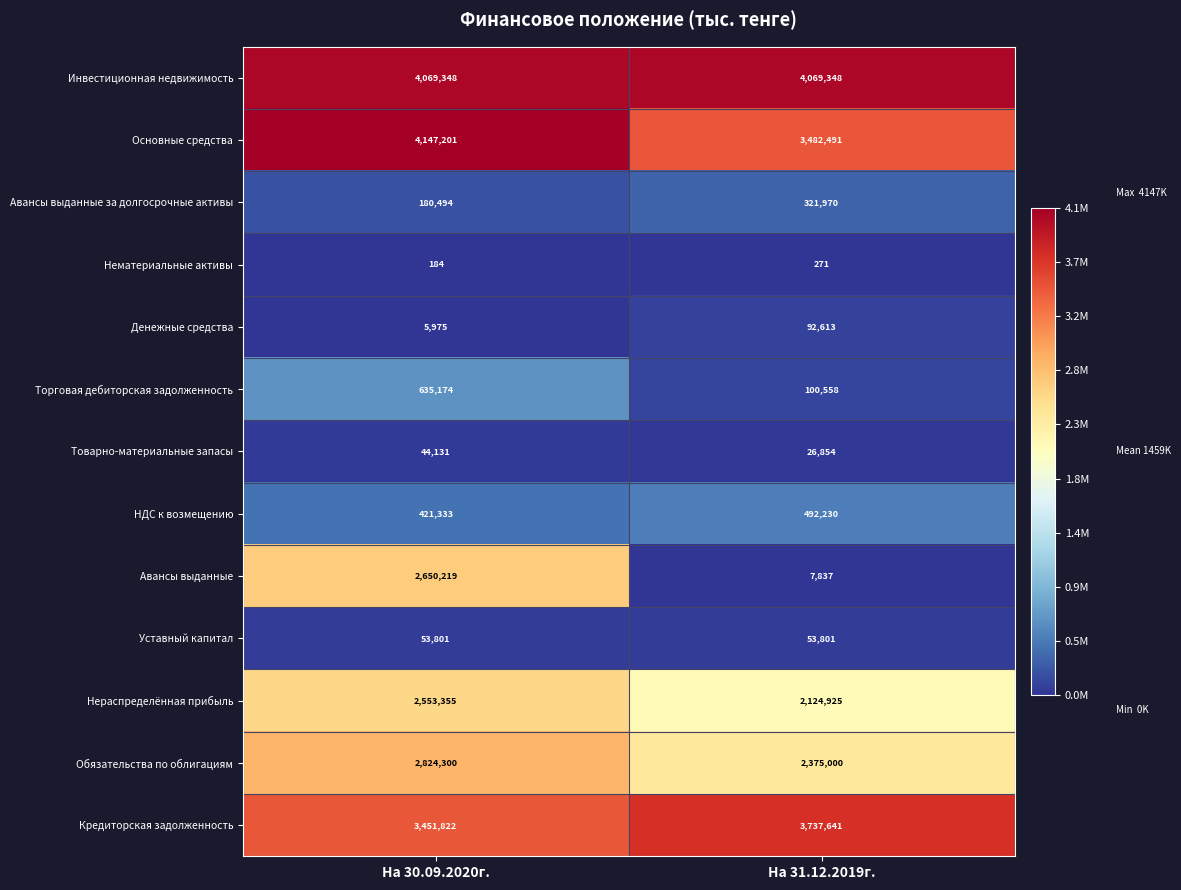

Reading right to left, extract all data points from this chart.

Инвестиционная недвижимость: 4069348	4069348
Основные средства: 3482491	4147201
Авансы выданные за долгосрочные активы: 321970	180494
Нематериальные активы: 271	184
Денежные средства: 92613	5975
Торговая дебиторская задолженность: 100558	635174
Товарно-материальные запасы: 26854	44131
НДС к возмещению: 492230	421333
Авансы выданные: 7837	2650219
Уставный капитал: 53801	53801
Нераспределённая прибыль: 2124925	2553355
Обязательства по облигациям: 2375000	2824300
Кредиторская задолженность: 3737641	3451822